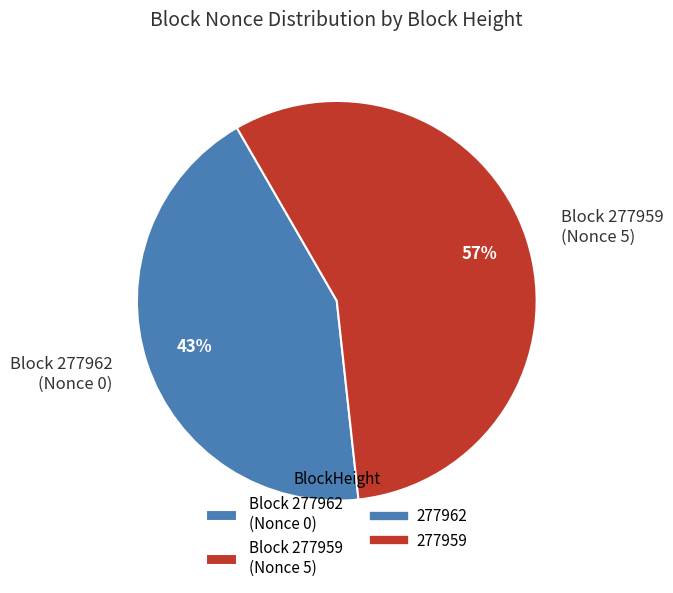

Is Block 277962 (Nonce 0) the majority of the pie?

No